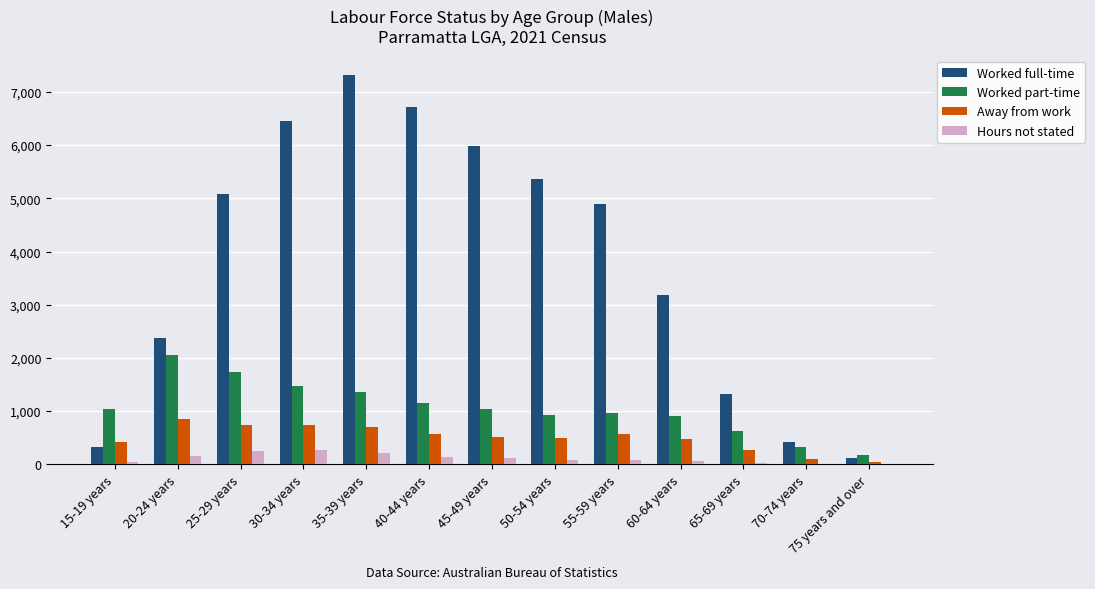

What are all the series names shown in the legend?

Worked full-time, Worked part-time, Away from work, Hours not stated